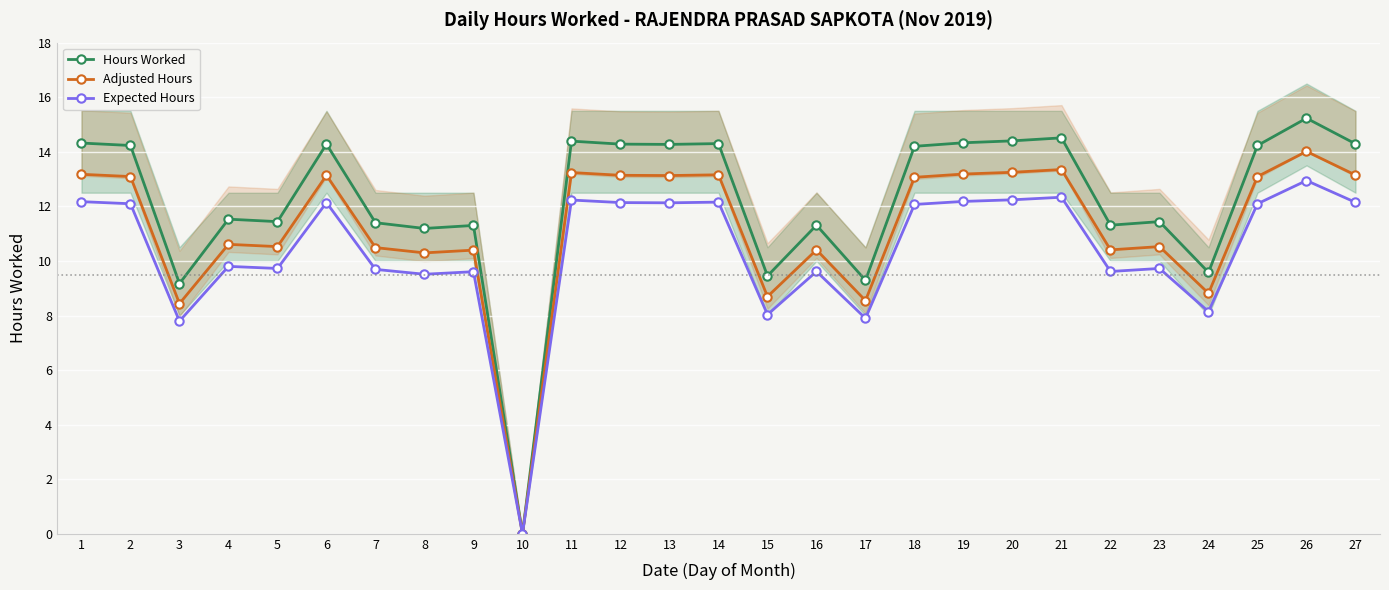

The value of Hours Worked at 4 is 11.5. True or false?

True